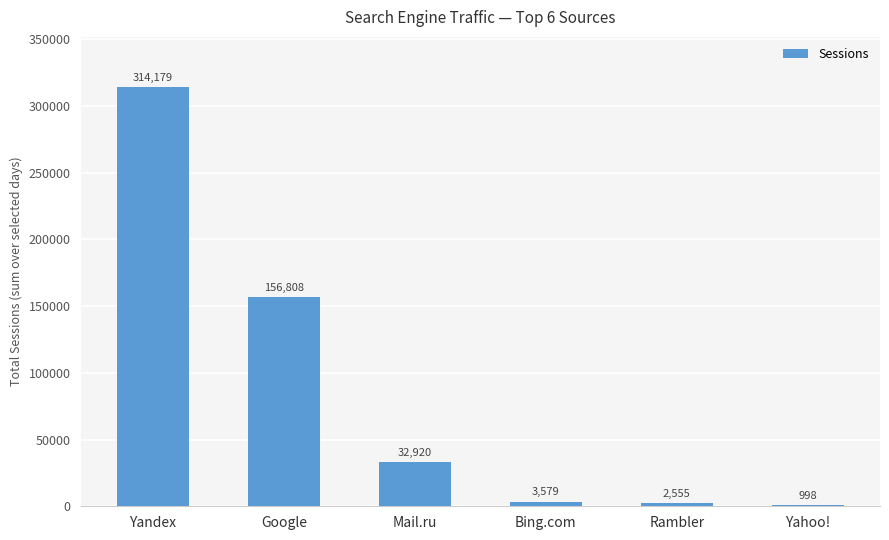

What is the sum of all values?

511039